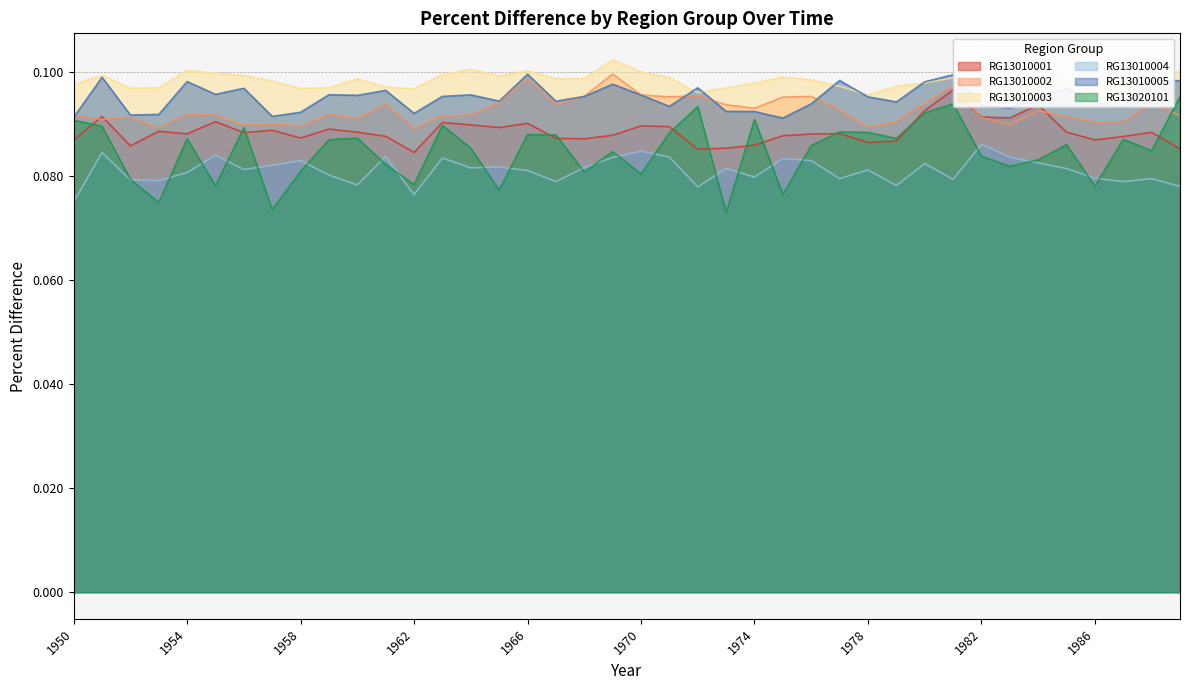

What is the minimum value shown in the chart?

0.1